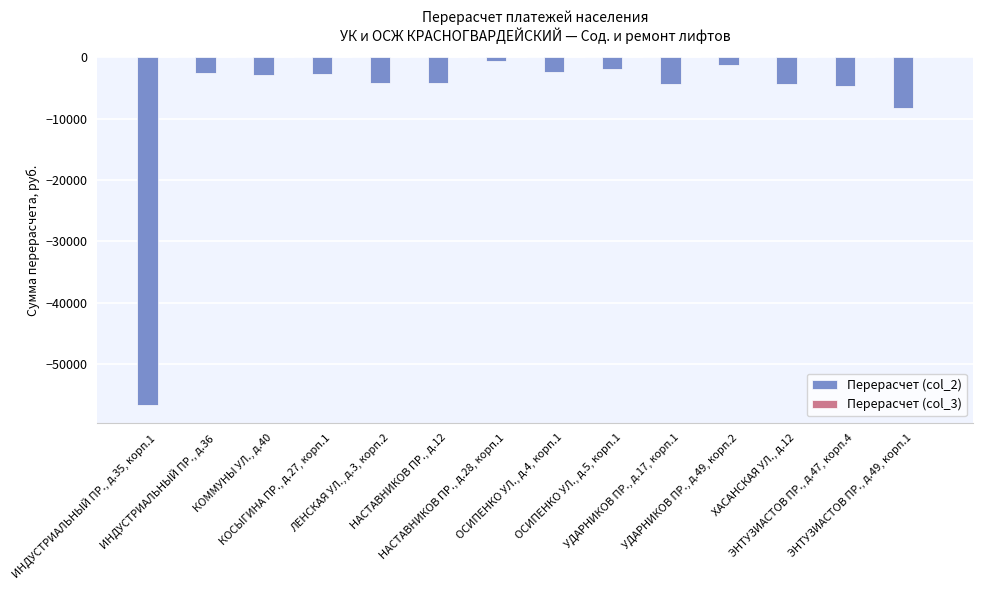

What is the smallest value displayed?

-56766.8